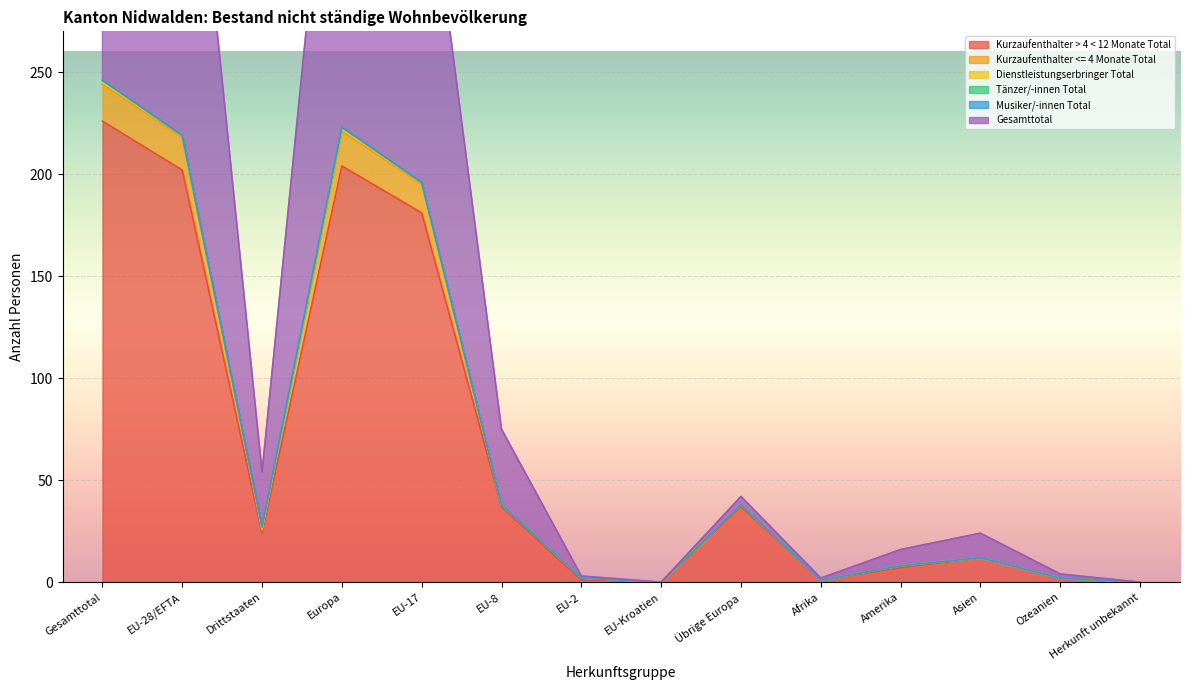

The value of Kurzaufenthalter > 4 < 12 Monate Total at EU-8 is 37. True or false?

True